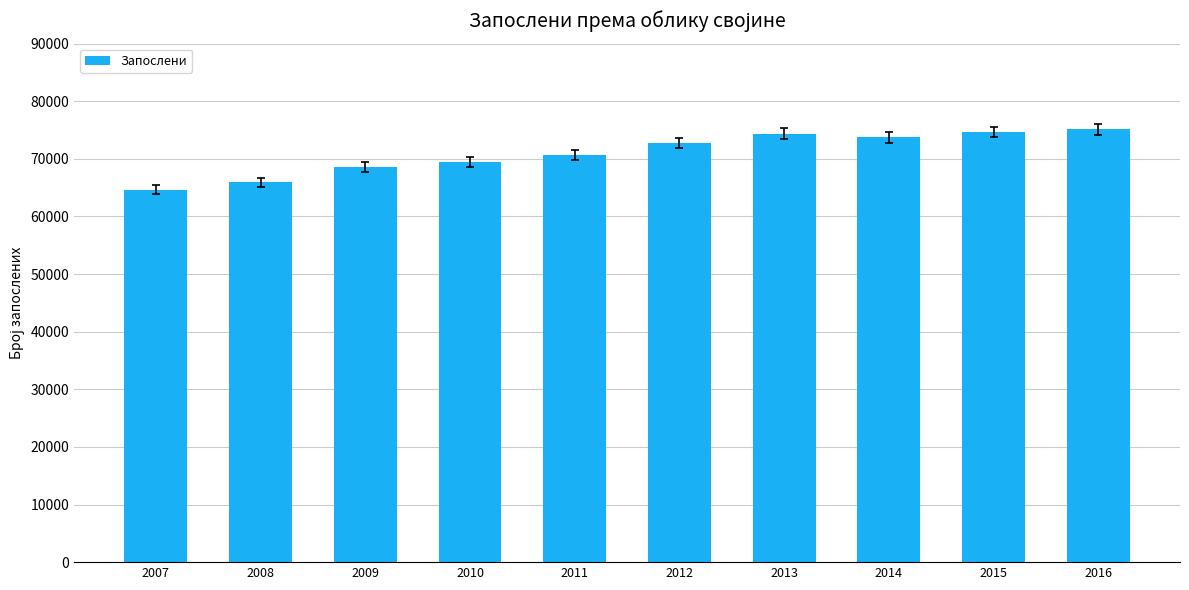

The chart shows a value of 73723 at 2014. True or false?

True